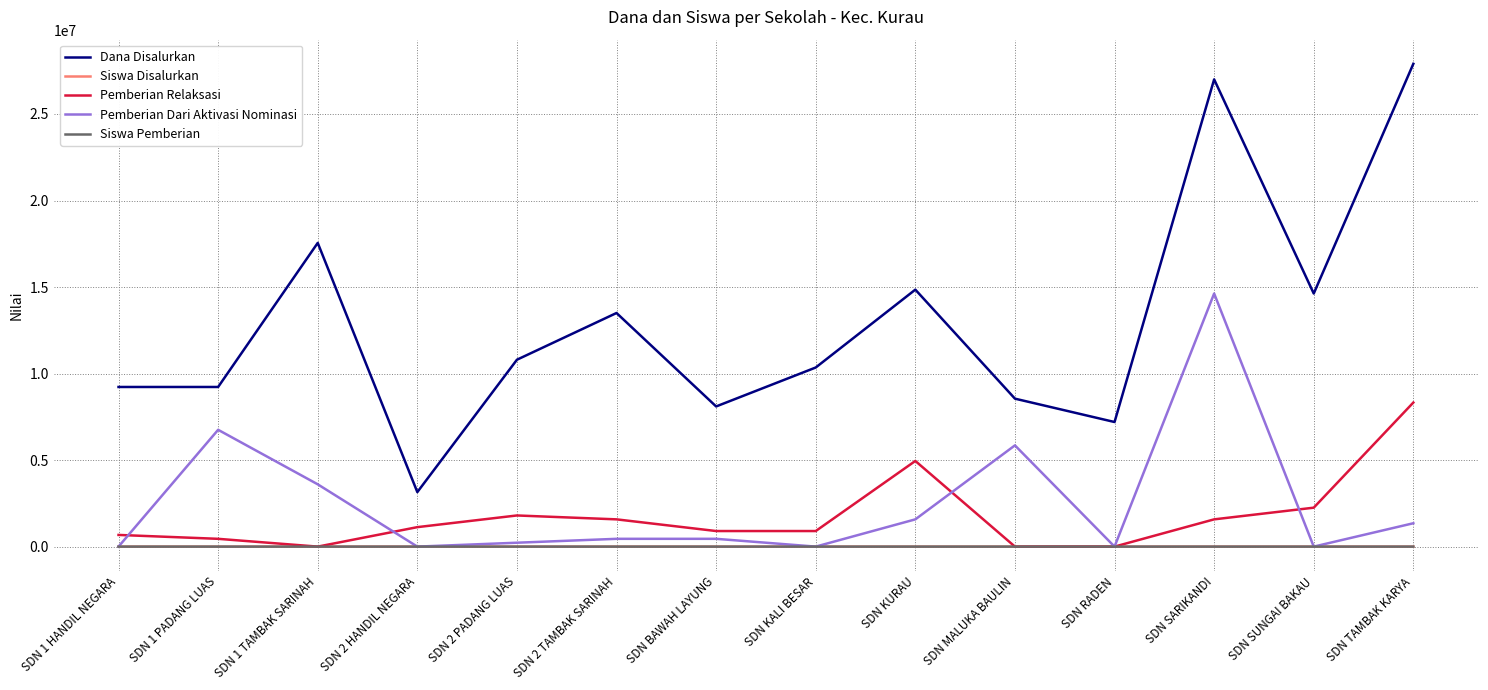

True or false: Siswa Disalurkan has a value of 20 at SDN MALUKA BAULIN.

True